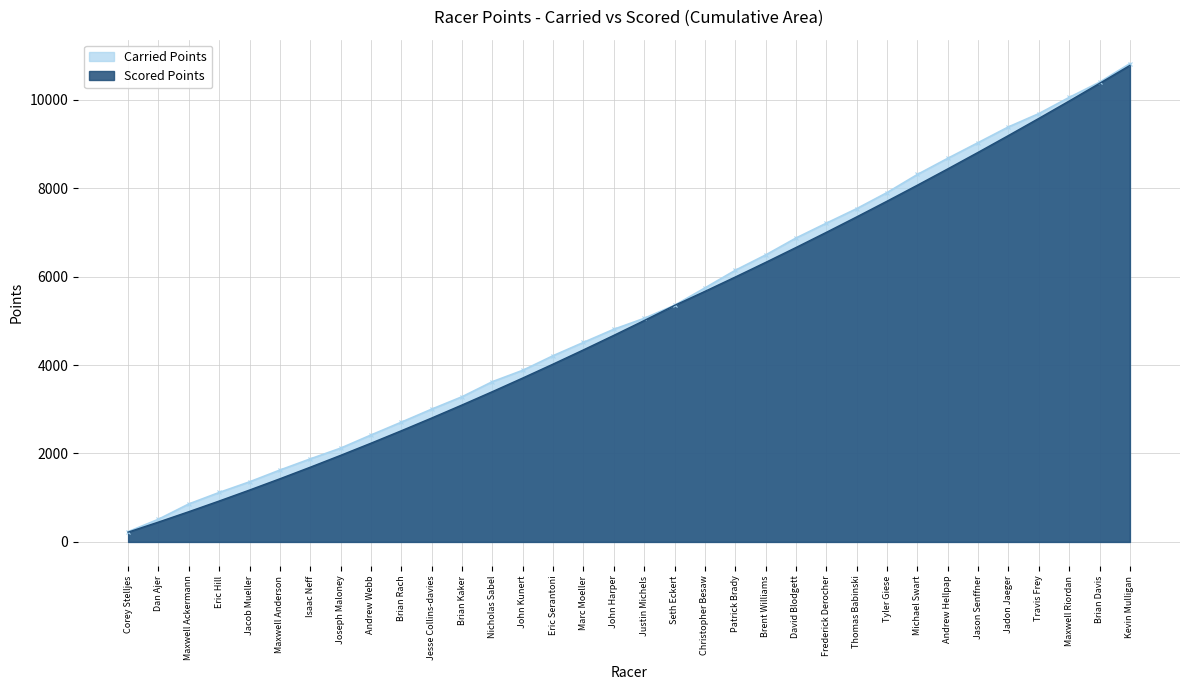

How many values are below 5005?

17